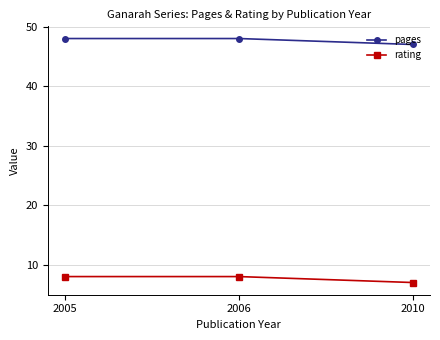

What is the value of the pages point at the 2nd from the left?

48